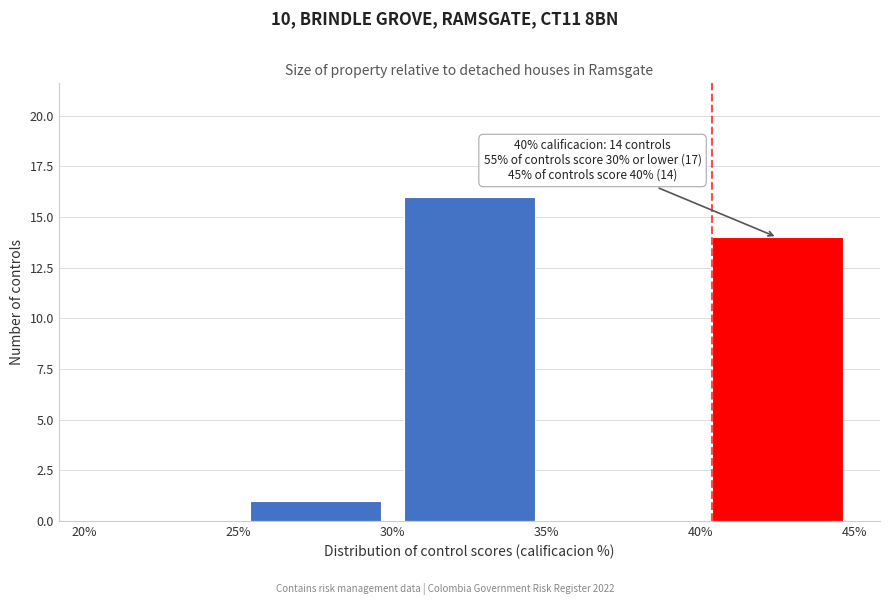

Over which range of the x-axis is the bar tallest?

30% to 35%